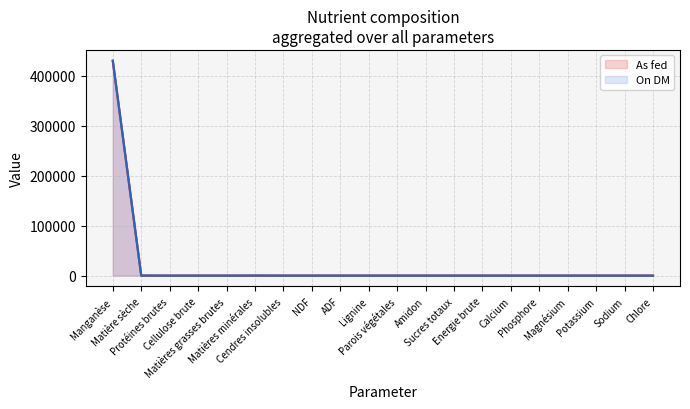

What are all the series names shown in the legend?

As fed, On DM